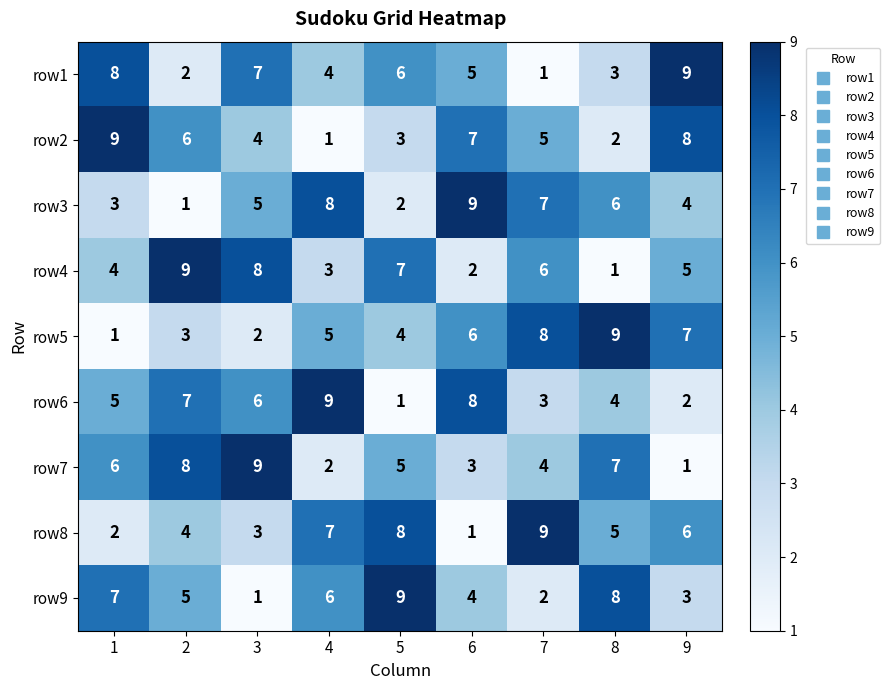

The row5 series shows 9 at 9. True or false?

False